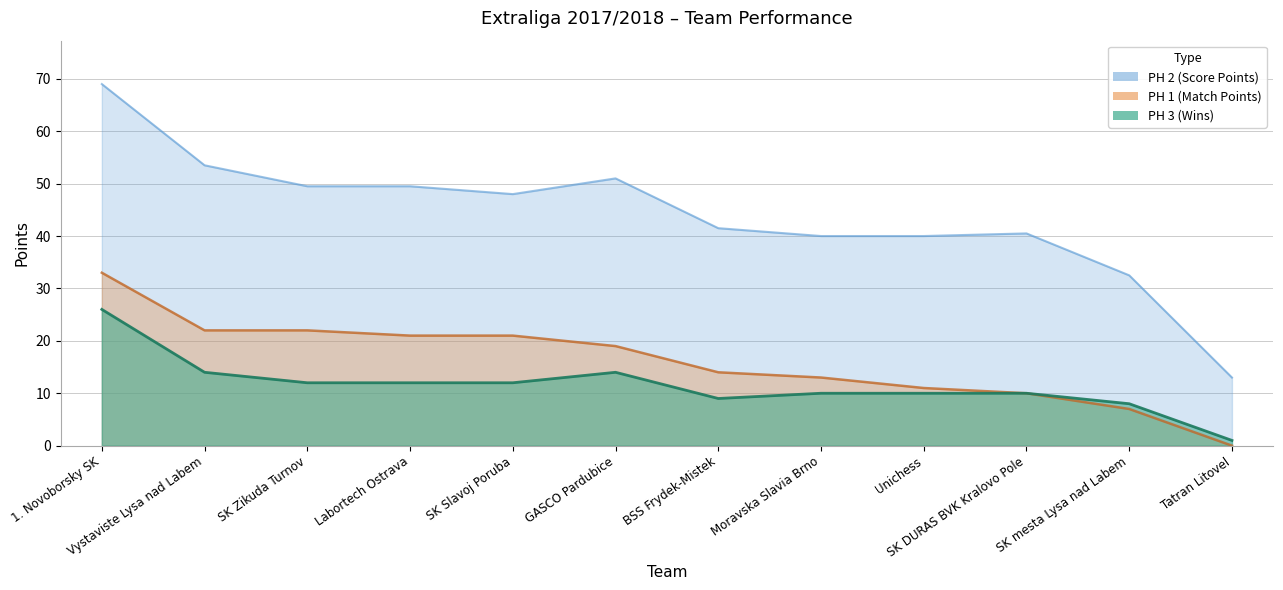

What position from the right is Moravska Slavia Brno?

5